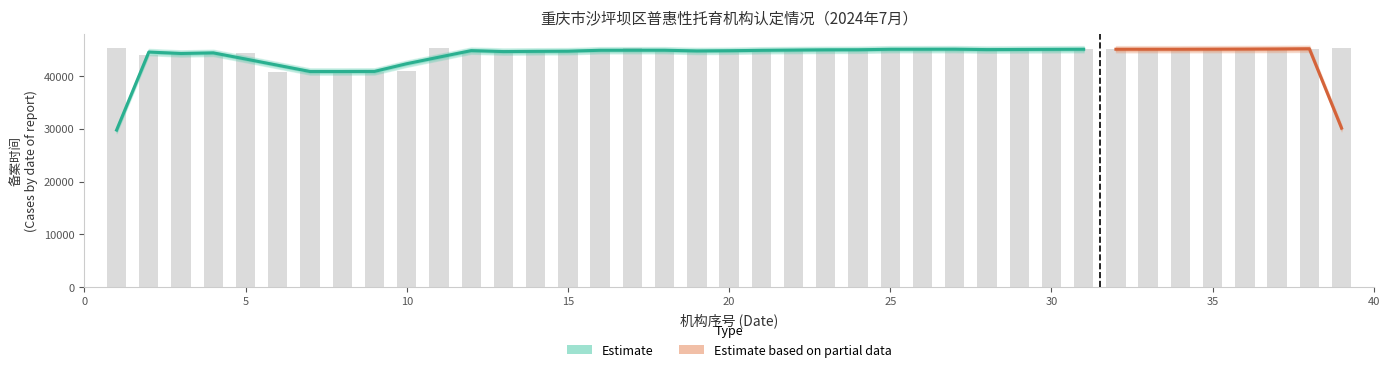

List the labels in order of value, largest first.

26, 39, 17, 11, 1, 38, 37, 36, 33, 34, 35, 30, 31, 32, 28, 29, 27, 24, 25, 23, 22, 21, 20, 19, 18, 16, 15, 14, 13, 12, 5, 4, 3, 2, 10, 7, 8, 9, 6